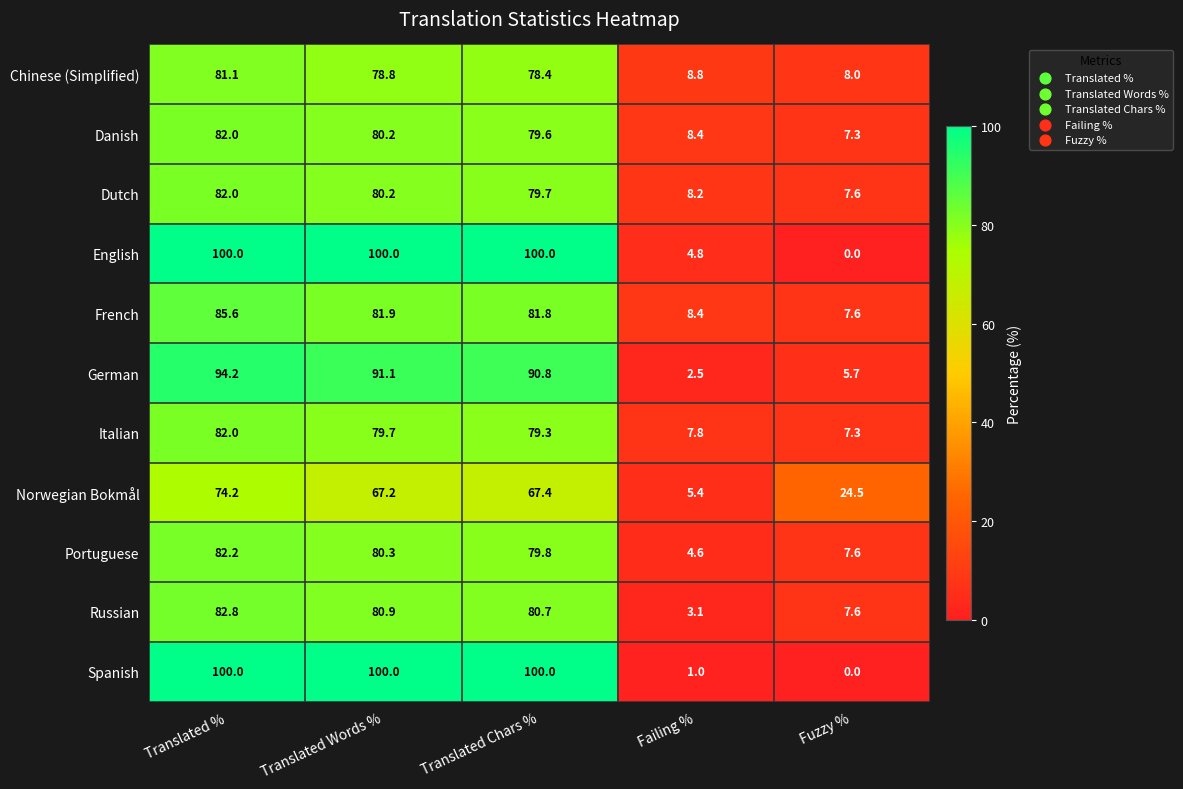

How many distinct data groups are displayed?

11